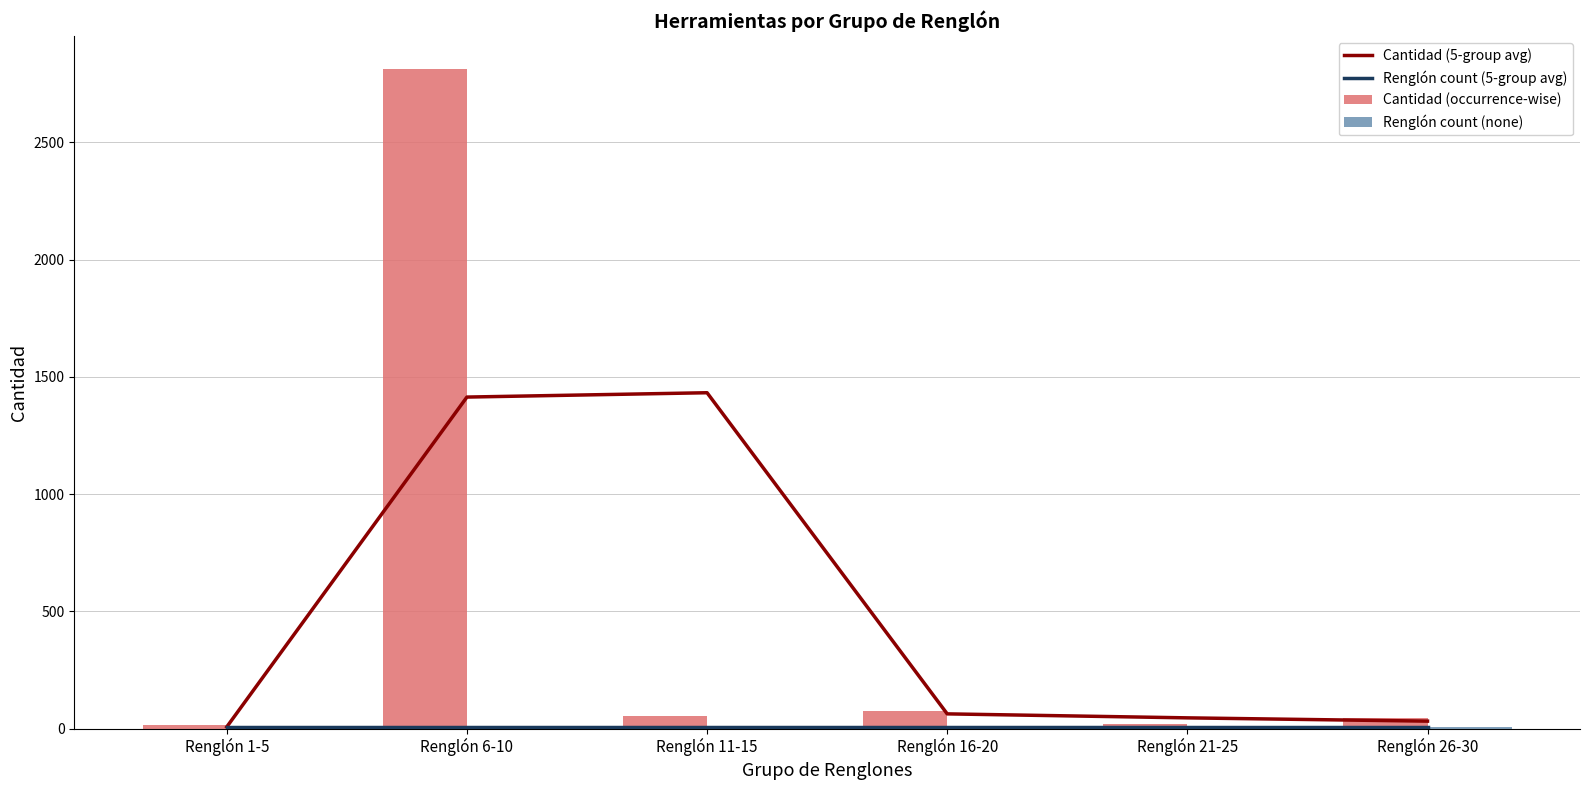

What are all the series names shown in the legend?

Cantidad (5-group avg), Renglón count (5-group avg), Cantidad (occurrence-wise), Renglón count (none)